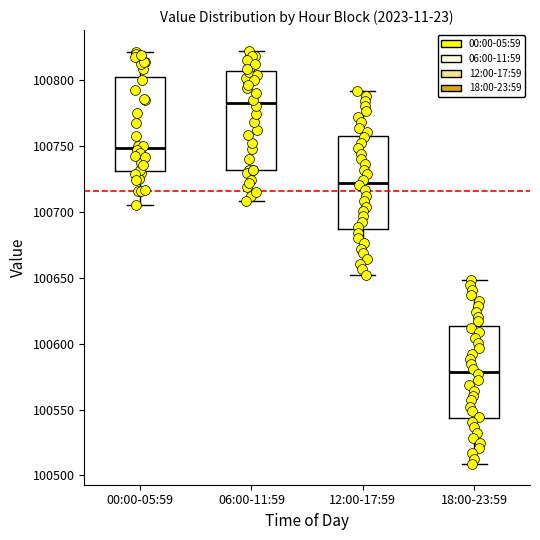

Which box's median line is the lowest?

18:00-23:59